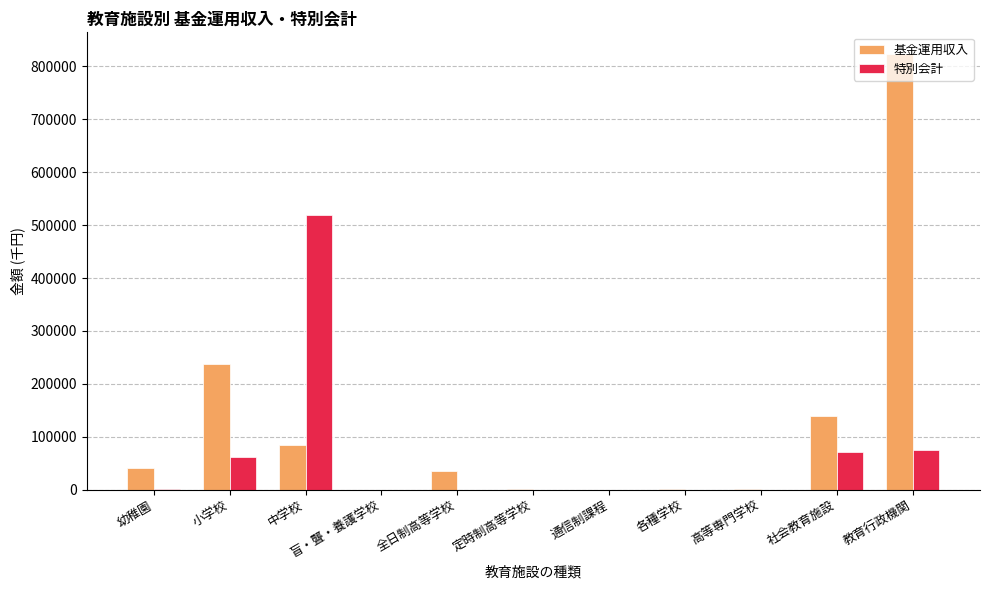

Is it true that 基金運用収入 equals 0 at 盲・聾・養護学校?

True